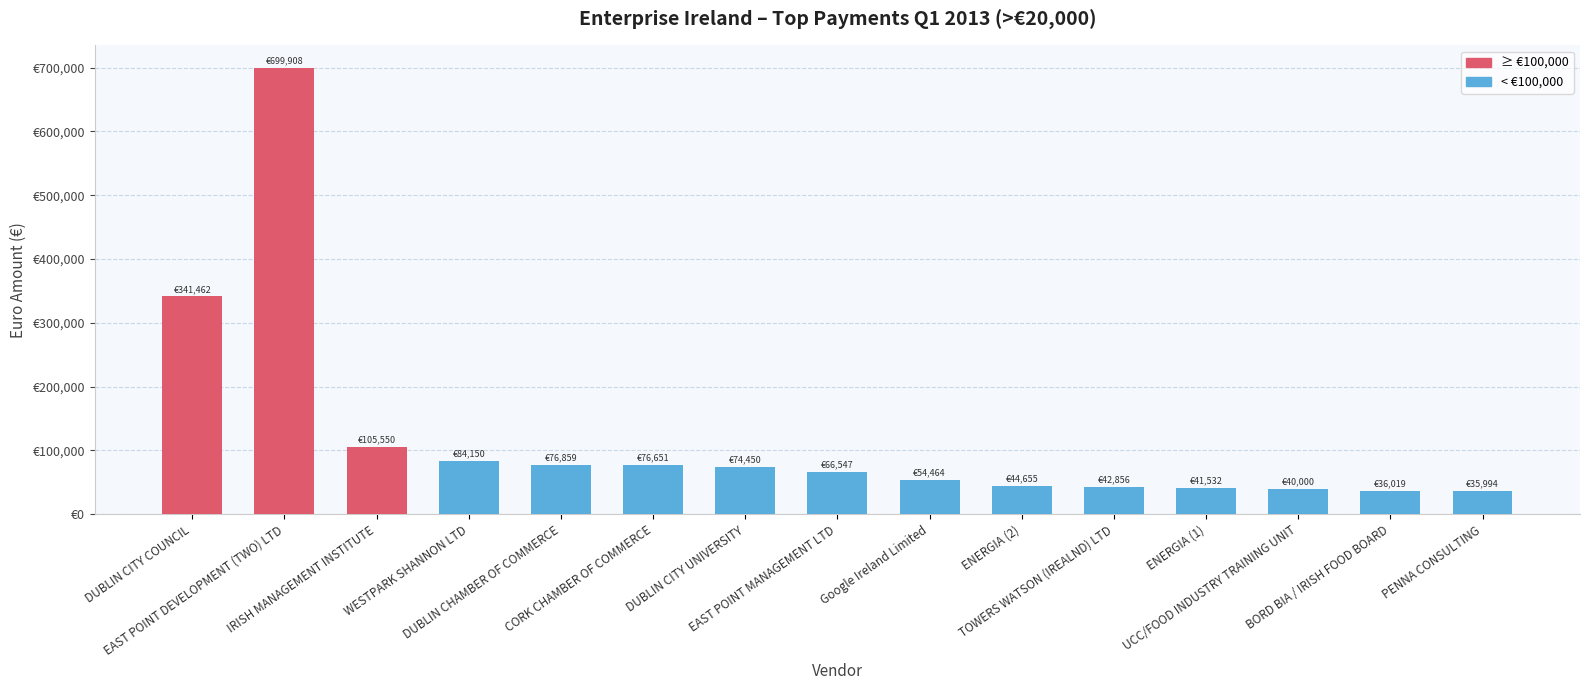

What is the maximum value shown in the chart?

699907.6